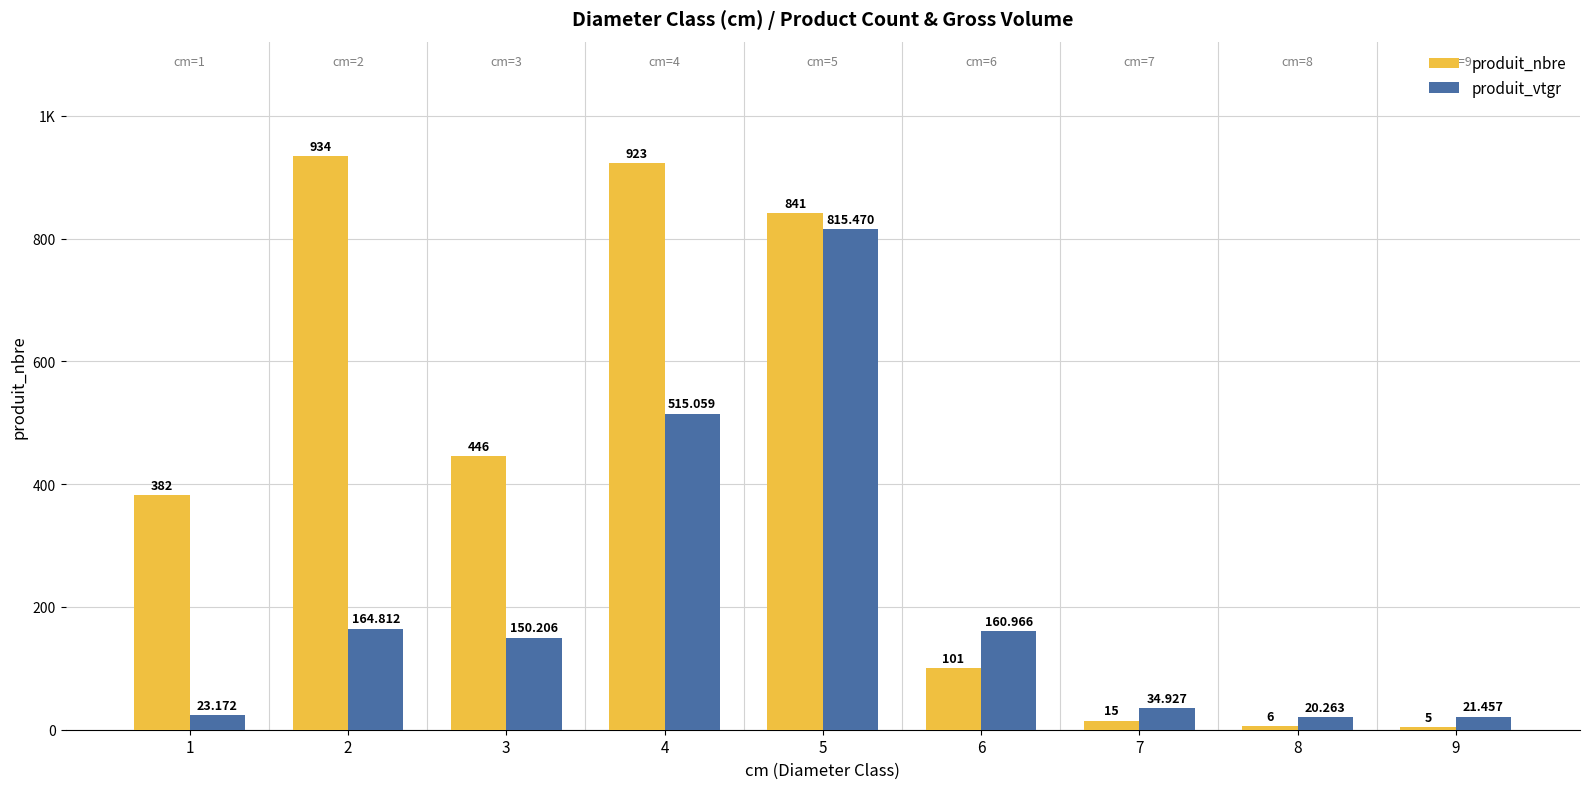

The produit_vtgr series shows 13.5 at 9. True or false?

False